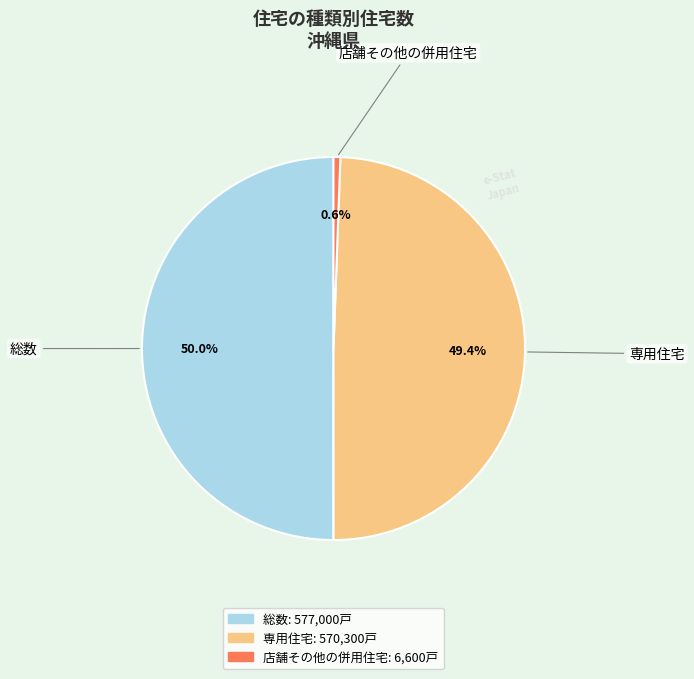

To the nearest percent, what portion does 専用住宅 represent?

49%